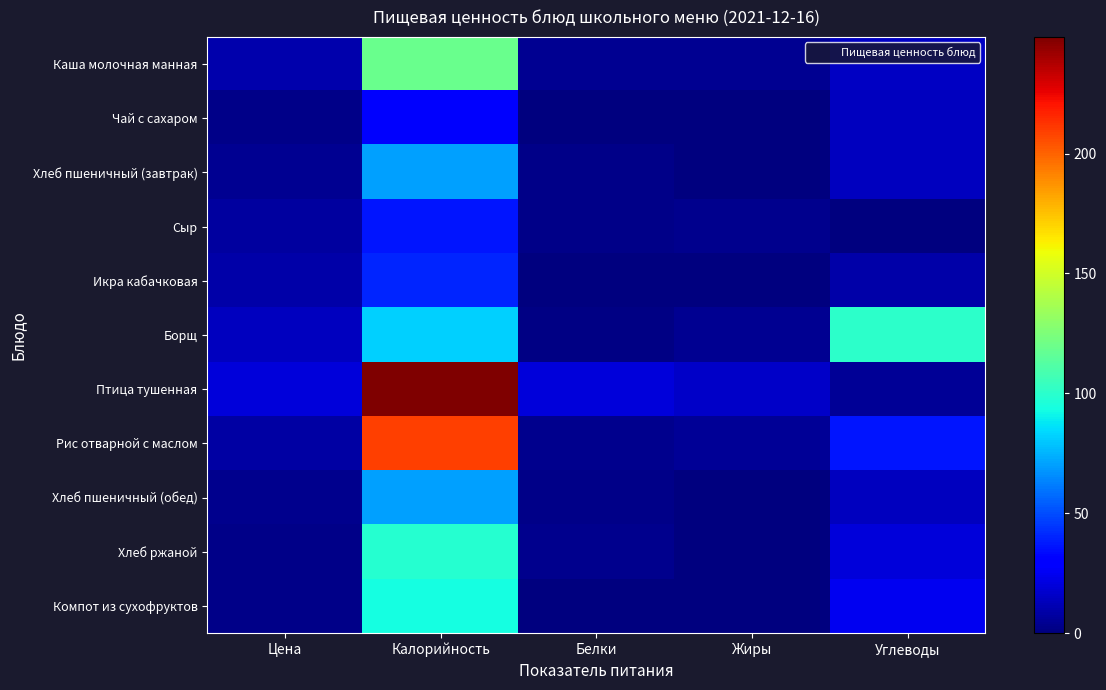

What is the total value across all series at Калорийность?

1097.5